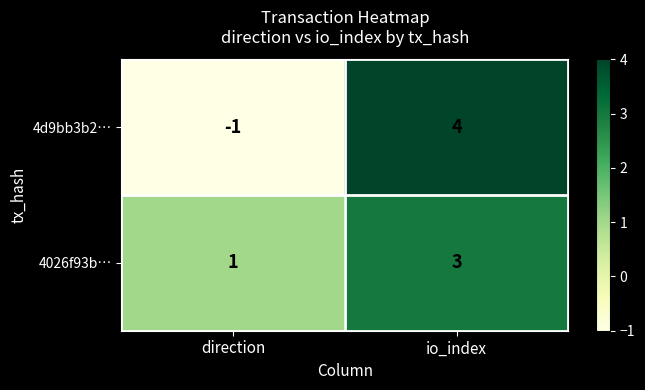

List the series in order of their overall mean, highest first.

4026f93b…, 4d9bb3b2…